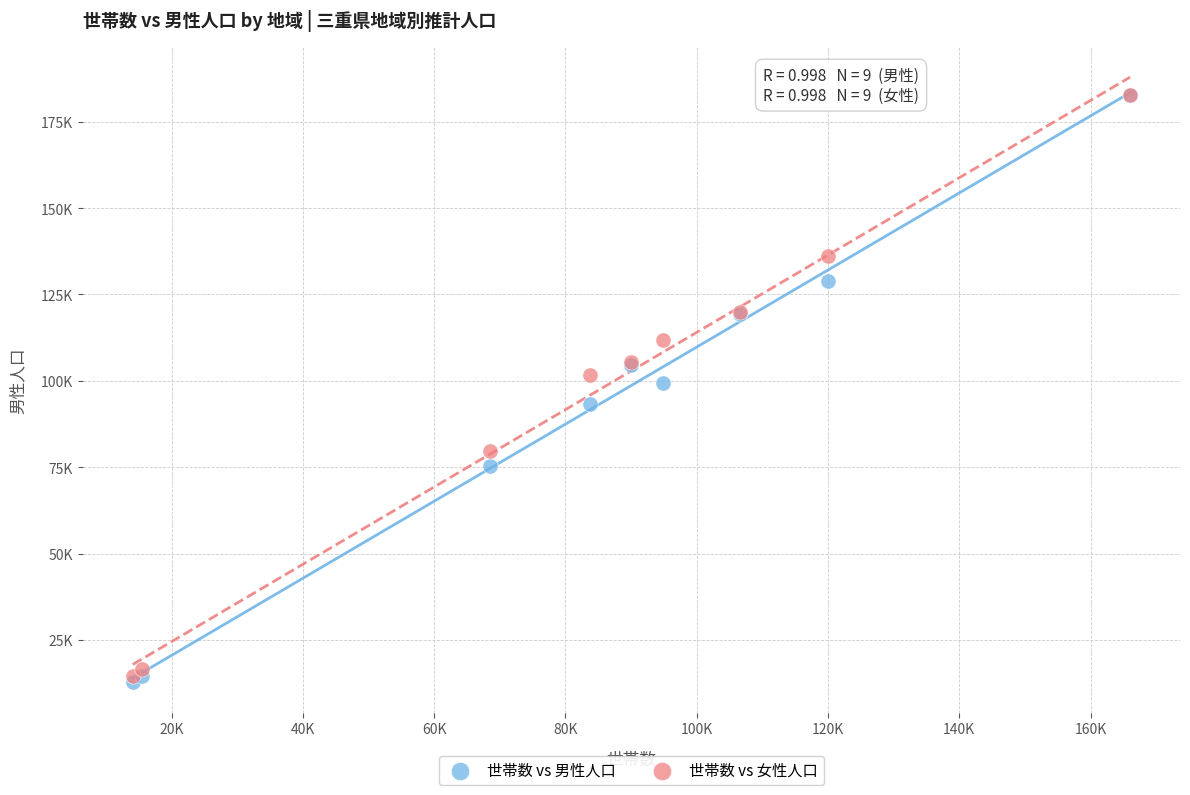

Which series has the widest spread of Y values?

世帯数 vs 男性人口